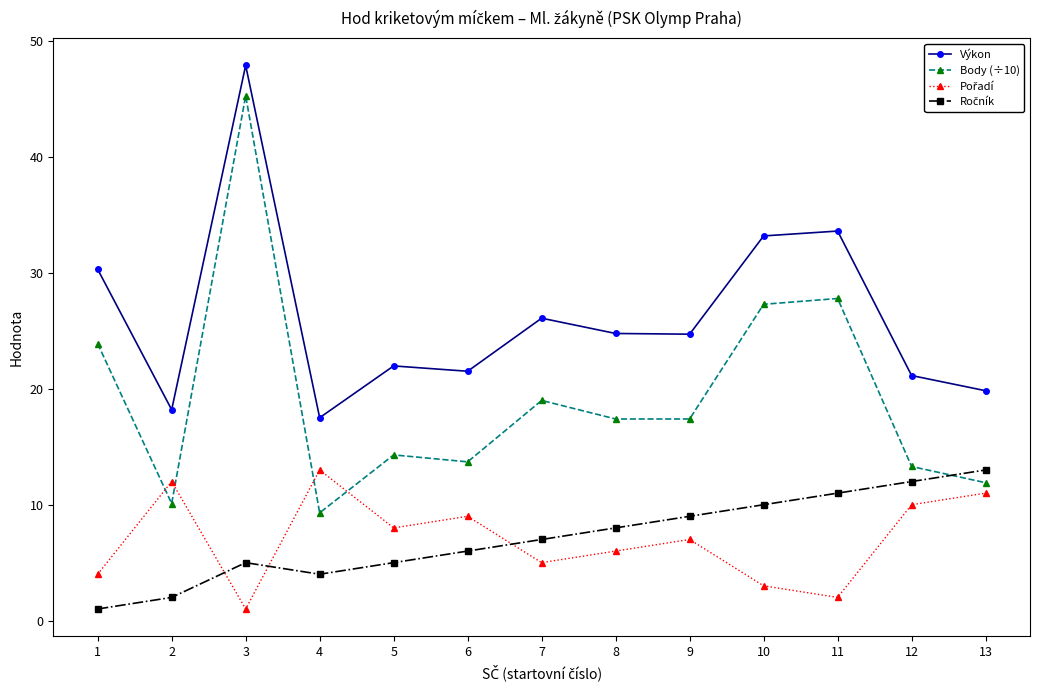

How many data points does each series have?

13